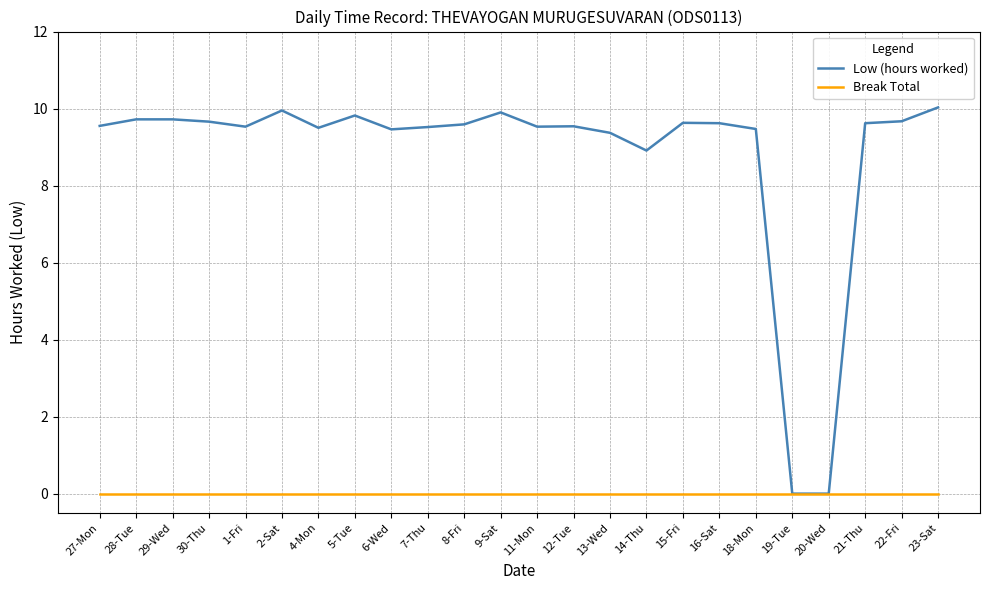

The Low (hours worked) series shows 9.5 at 11-Mon. True or false?

True